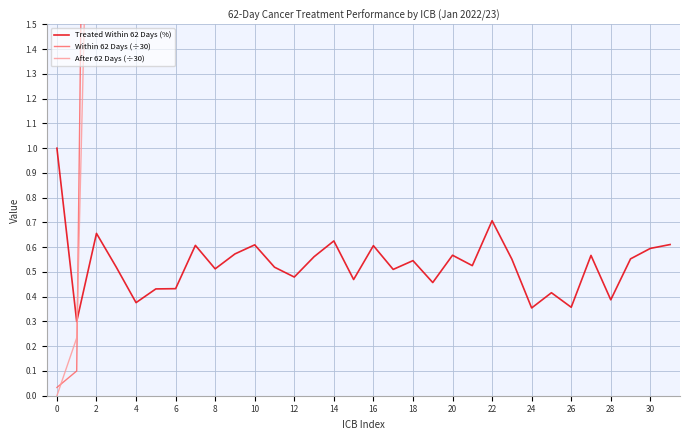

Which series has the largest range (max minus min)?

Within 62 Days (÷30)